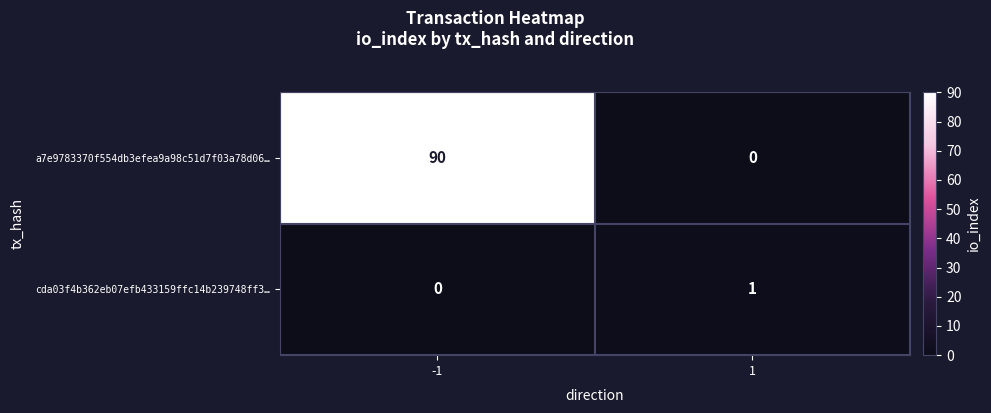

Which series has the widest spread of values?

a7e9783370f554db3efea9a98c51d7f03a78d06…